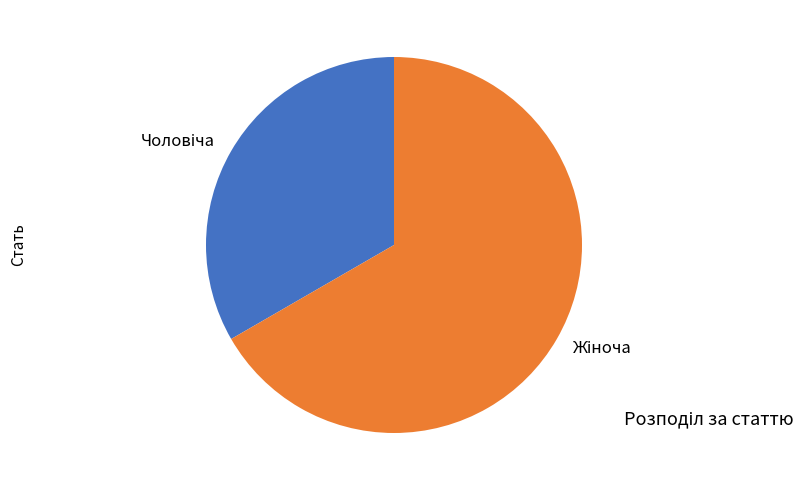

Does any single category account for the majority?

Yes